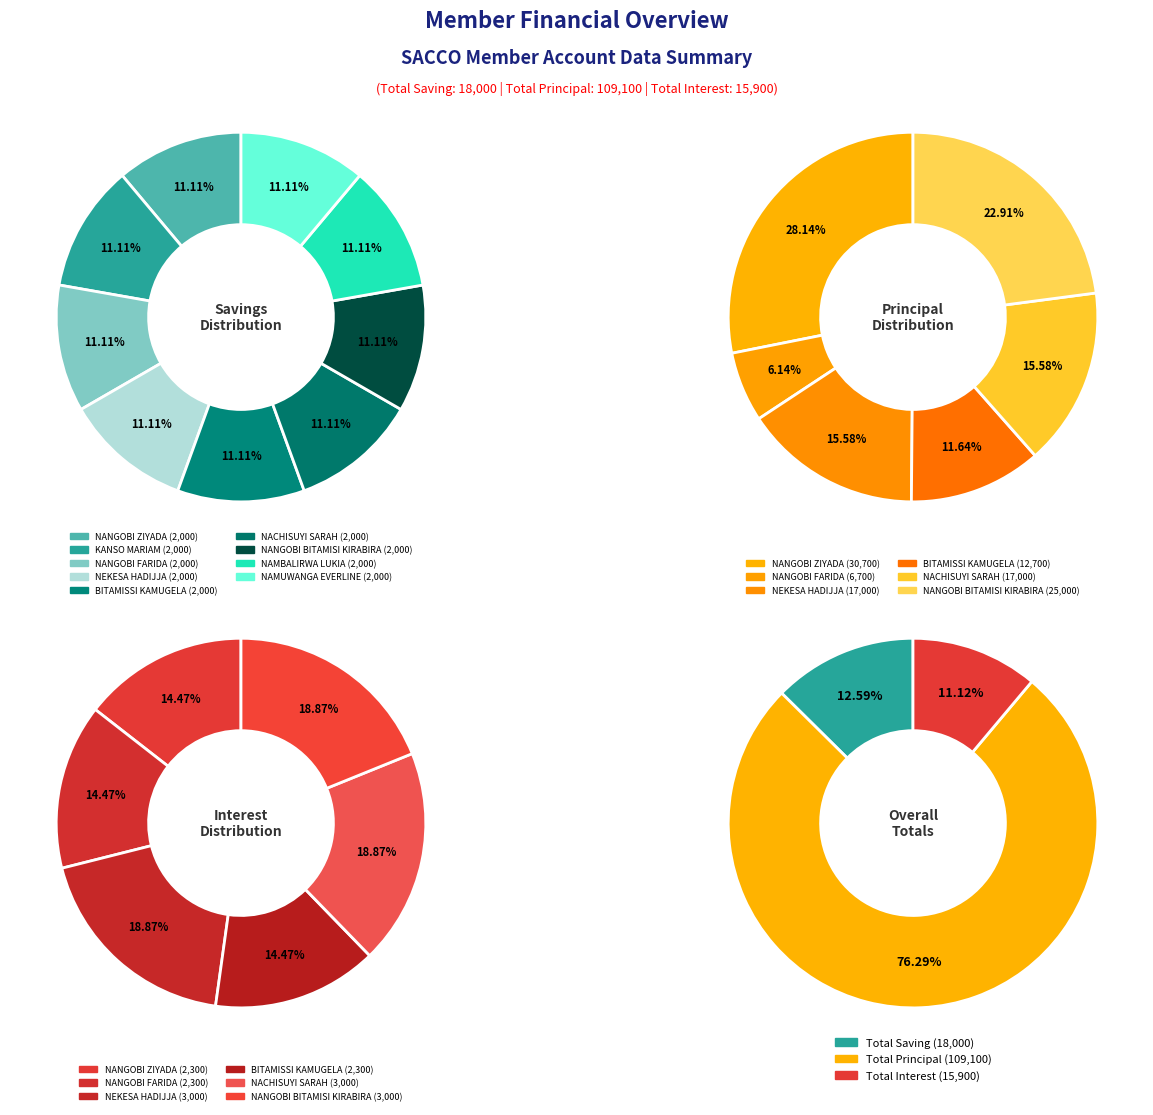

What percentage is the NACHISUYI SARAH slice, to the nearest percent?

11%